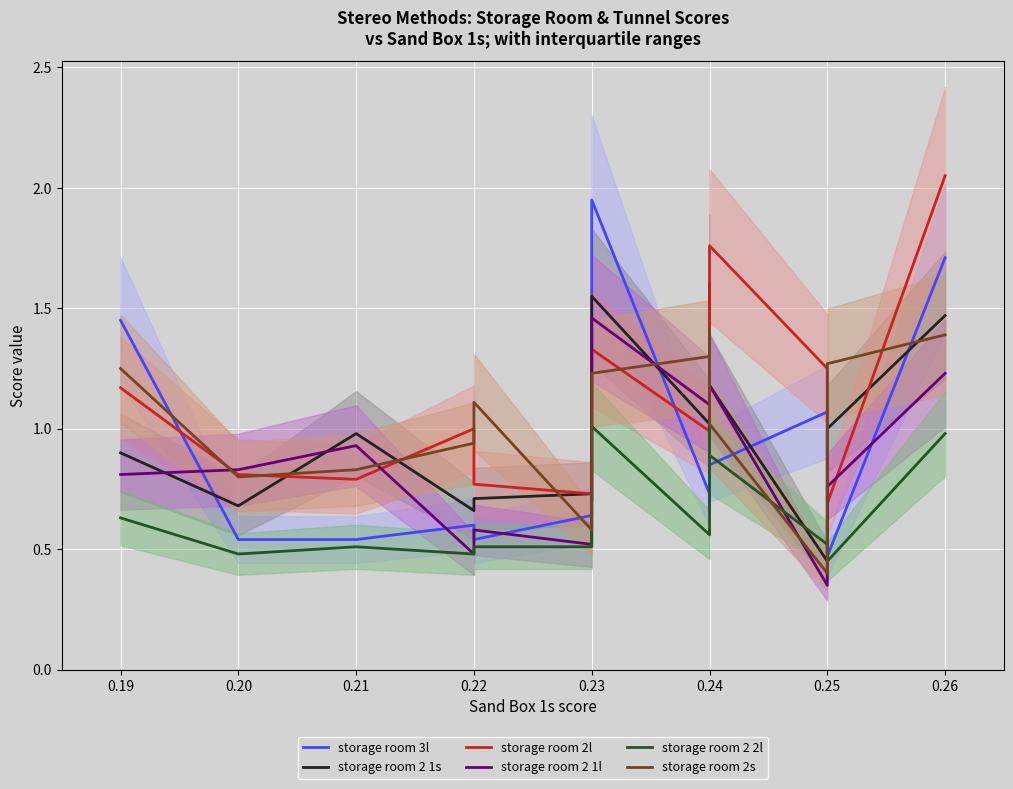

Which series ends up on top after the final intersection of storage room 2 2l and storage room 2 1l?

storage room 2 1l